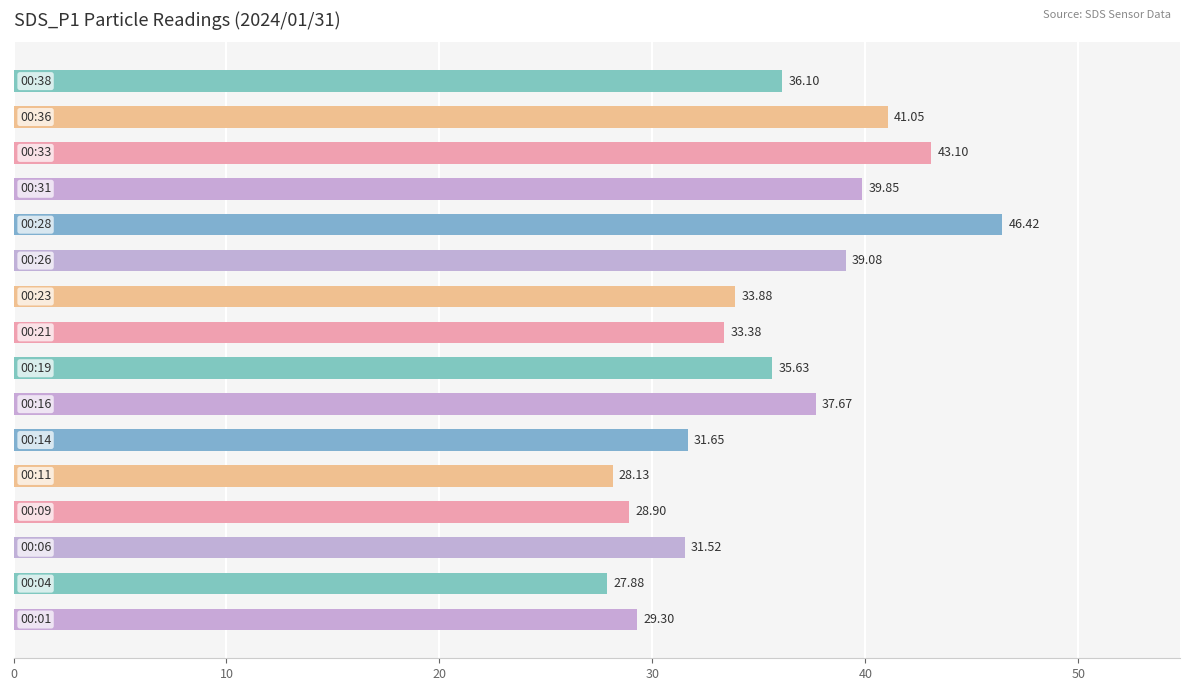

What is the average value?

35.2